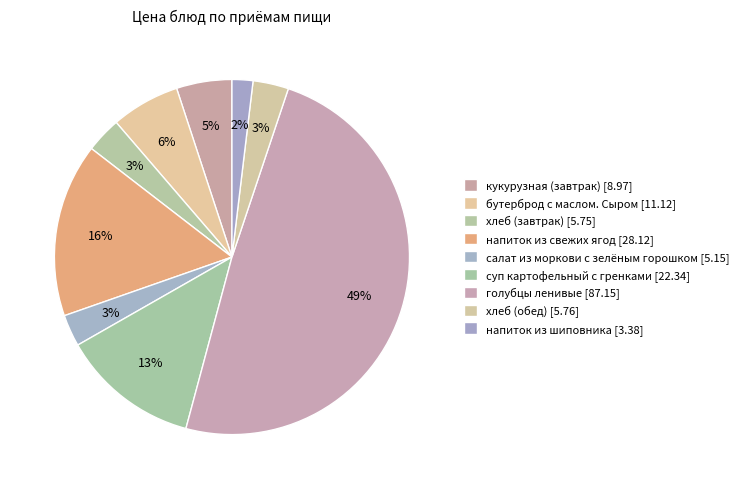

Is it true that бутерброд с маслом. Сыром is 6% of the pie?

True